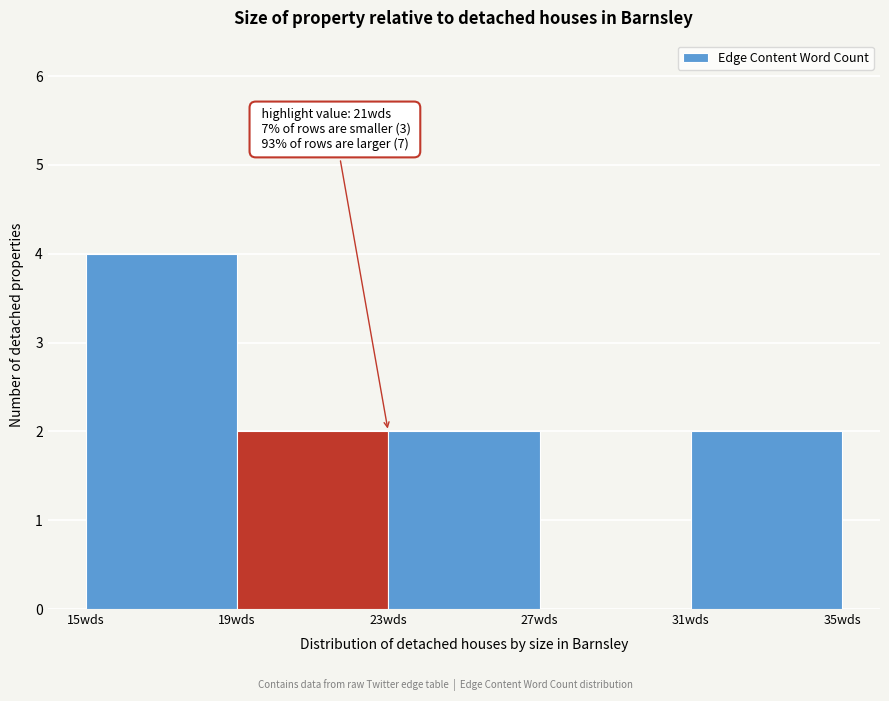

Which range on the x-axis has the tallest bar?

15 to 19